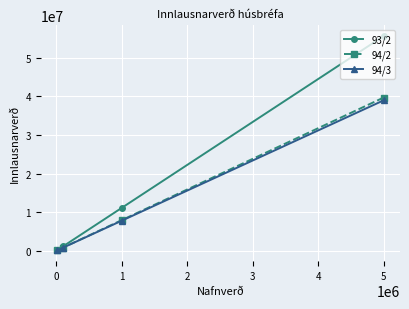

Which series has the widest spread of values?

93/2